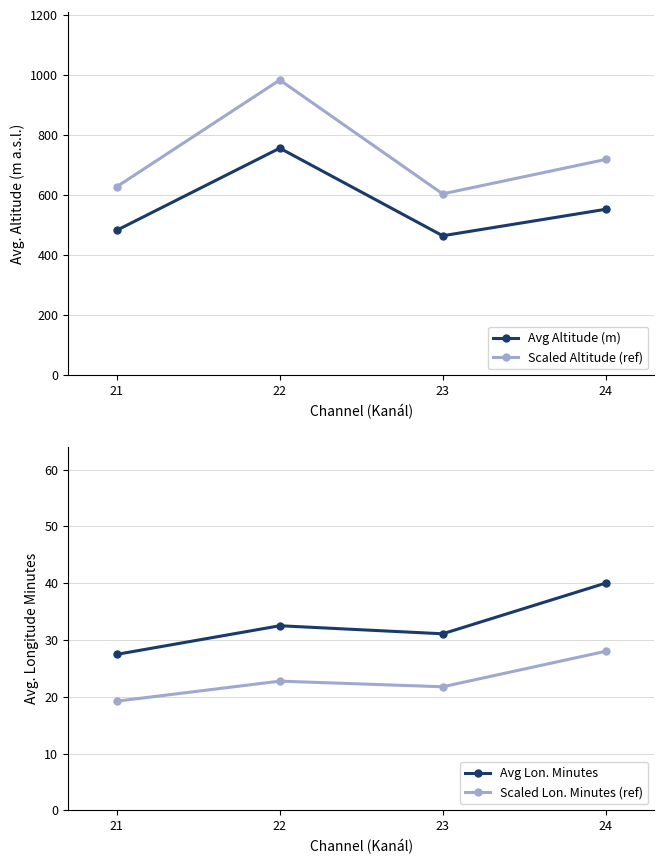

At which category is the sum across all series the highest?

22